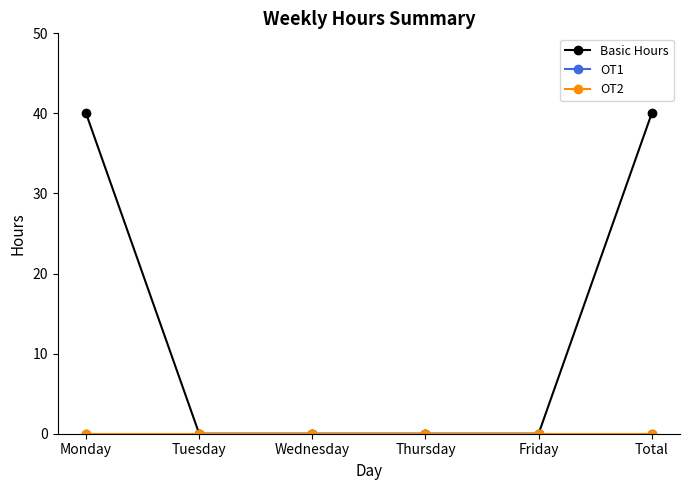

Is this an area chart (filled region under the line)?

No